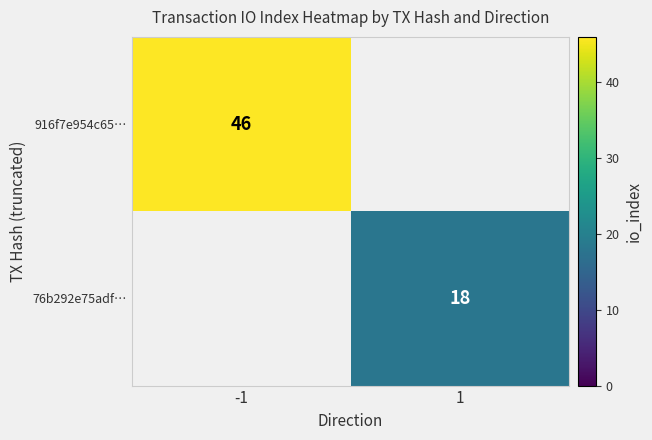

At how many categories does at least one series exceed 34?

1